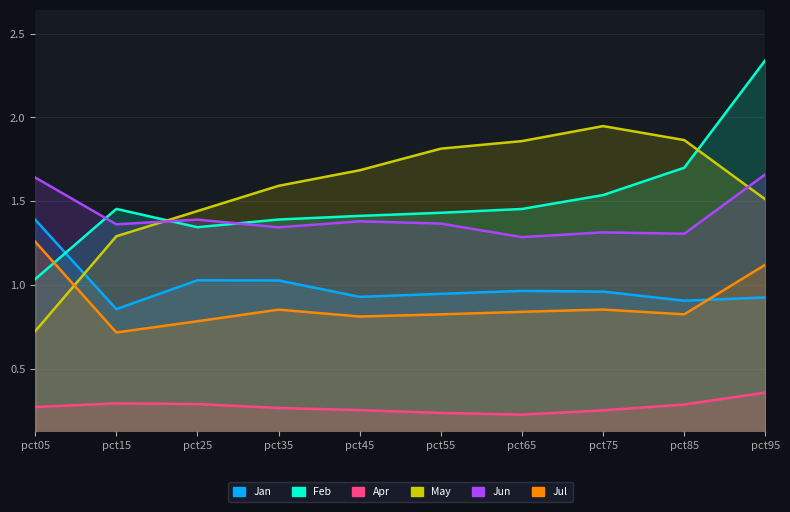

True or false: Feb has a value of 1.3 at pct25.

True